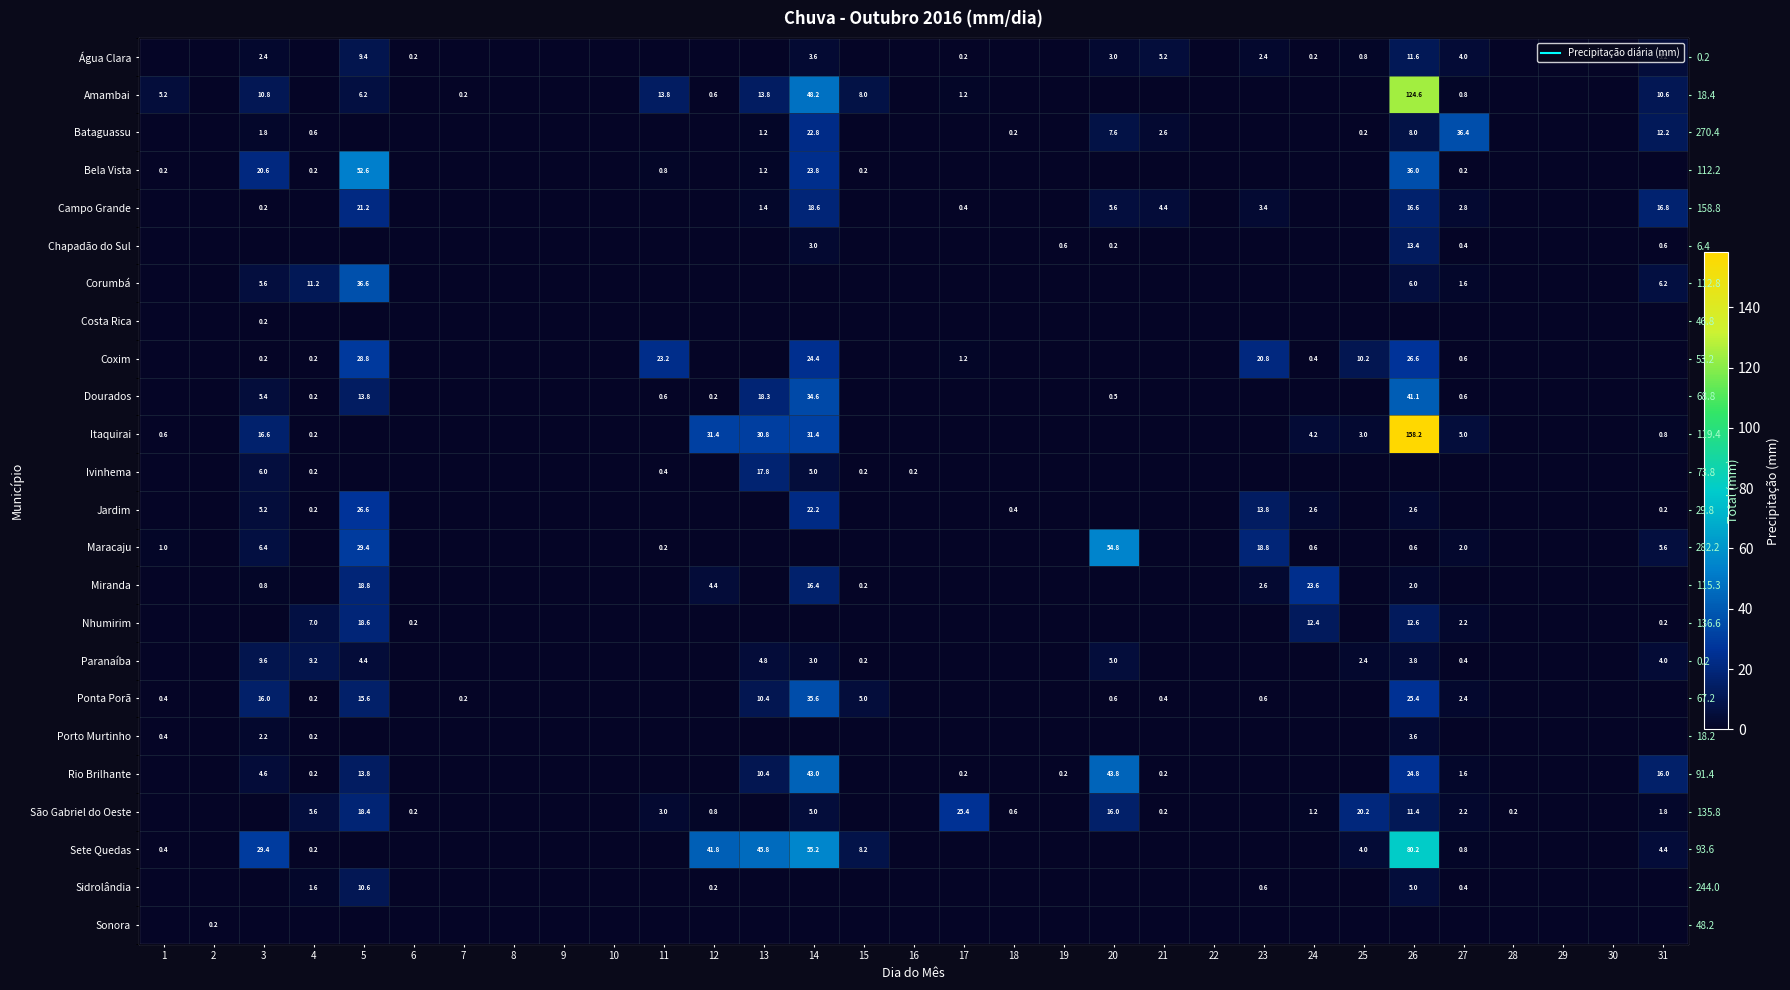

Rank the categories by Amambai value from highest to lowest.

26, 14, 11, 13, 3, 31, 15, 5, 1, 17, 27, 12, 7, 2, 4, 6, 8, 9, 10, 16, 18, 19, 20, 21, 22, 23, 24, 25, 28, 29, 30